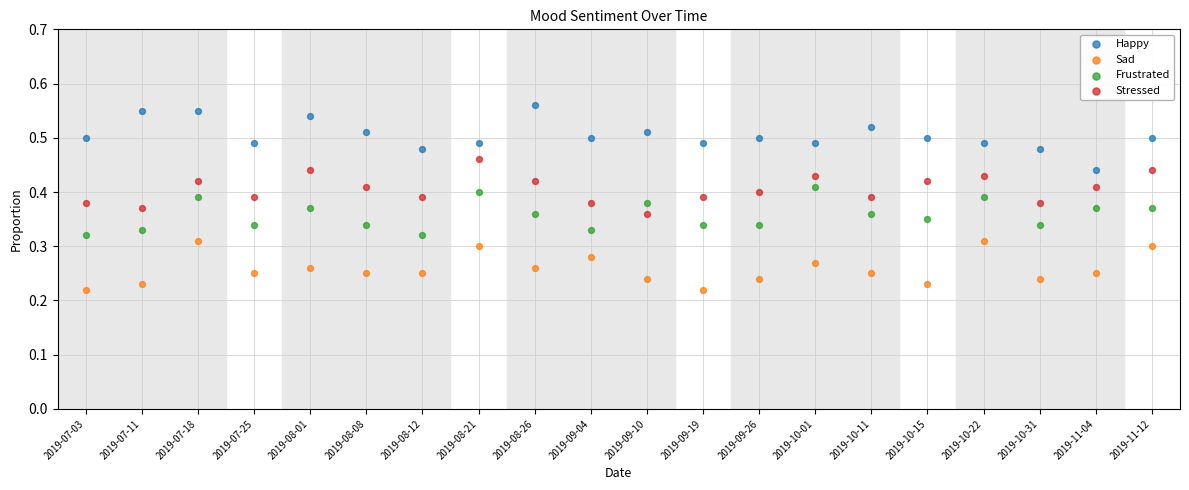

Which series reaches the minimum Y coordinate?

Sad